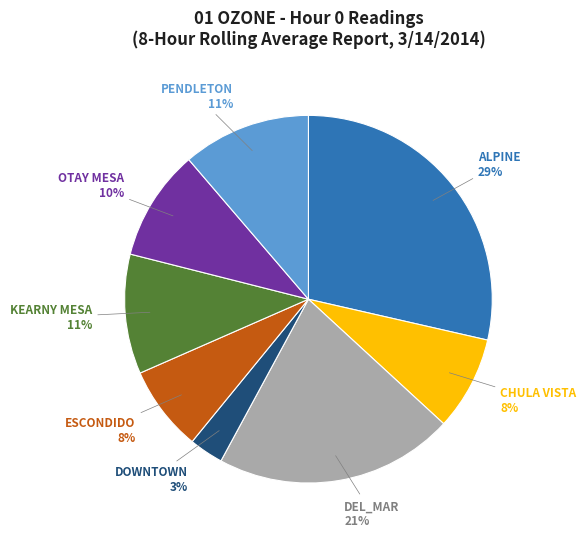

To the nearest percent, what is the average slice percentage?

12%